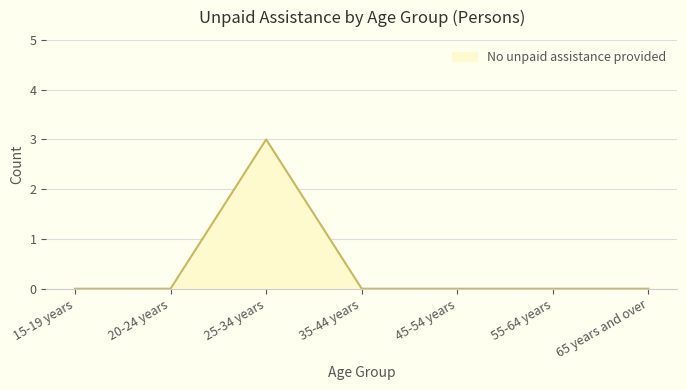

How many categories are shown in the chart?

7